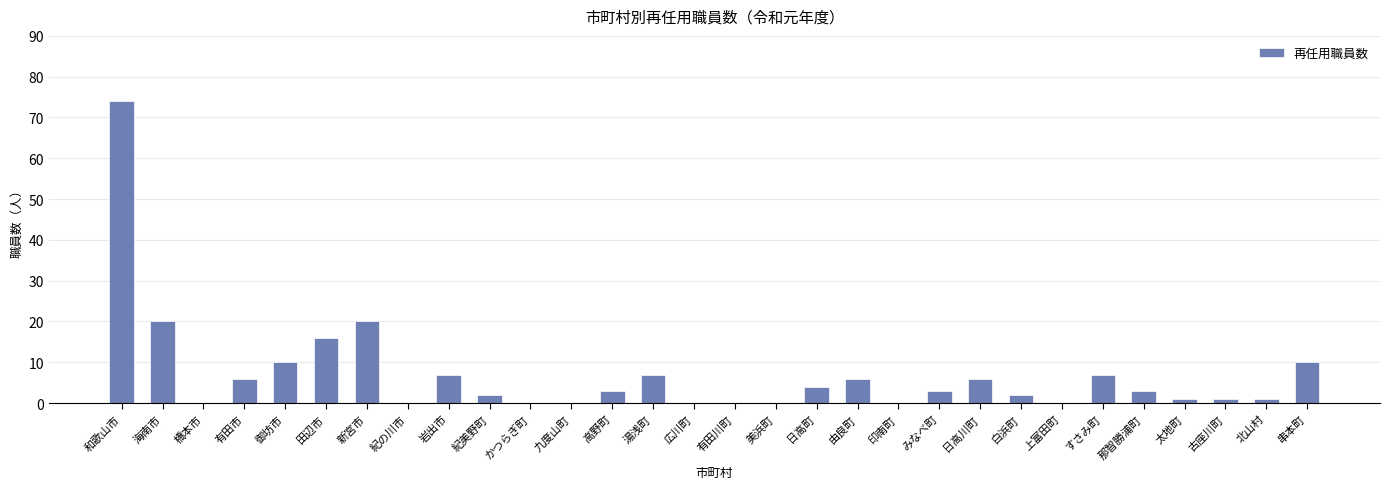

Is it true that the value at 紀の川市 is 0?

True